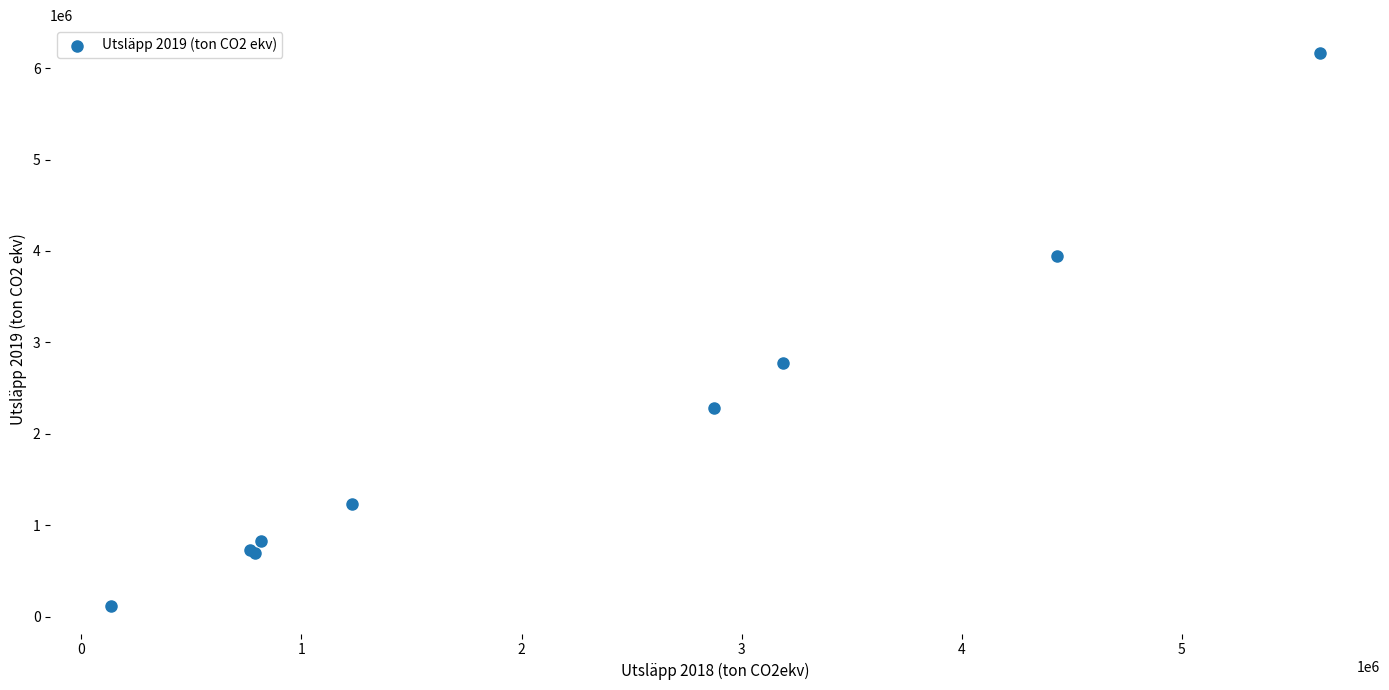

What Y value in the scatter plot is closest to 3143258?

2771952